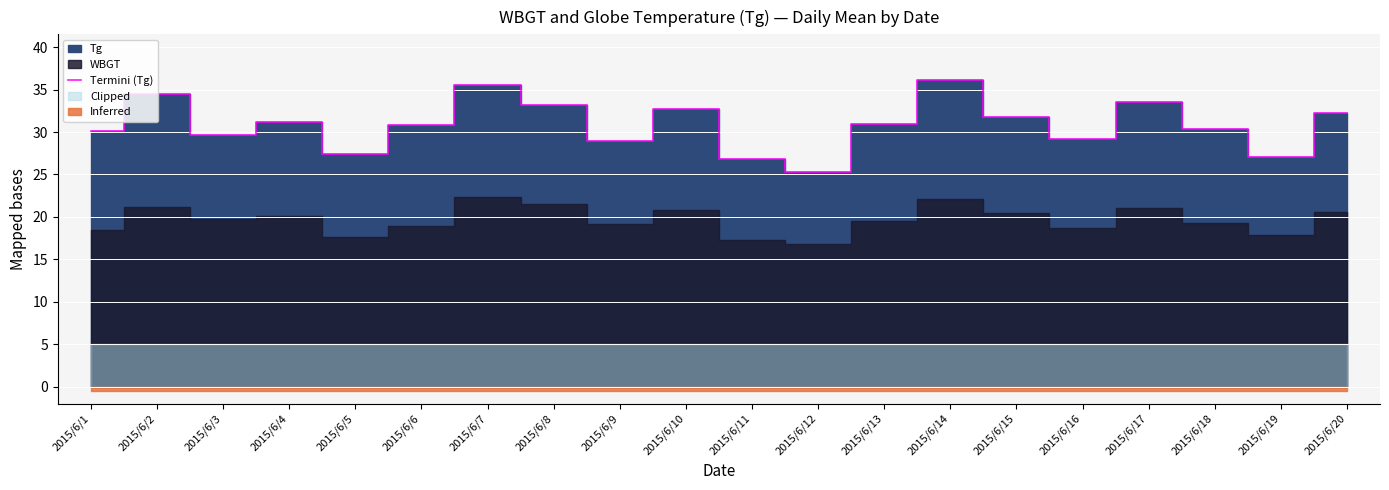

What is the change in value from 2015/6/9 to 2015/6/11?

-2.1